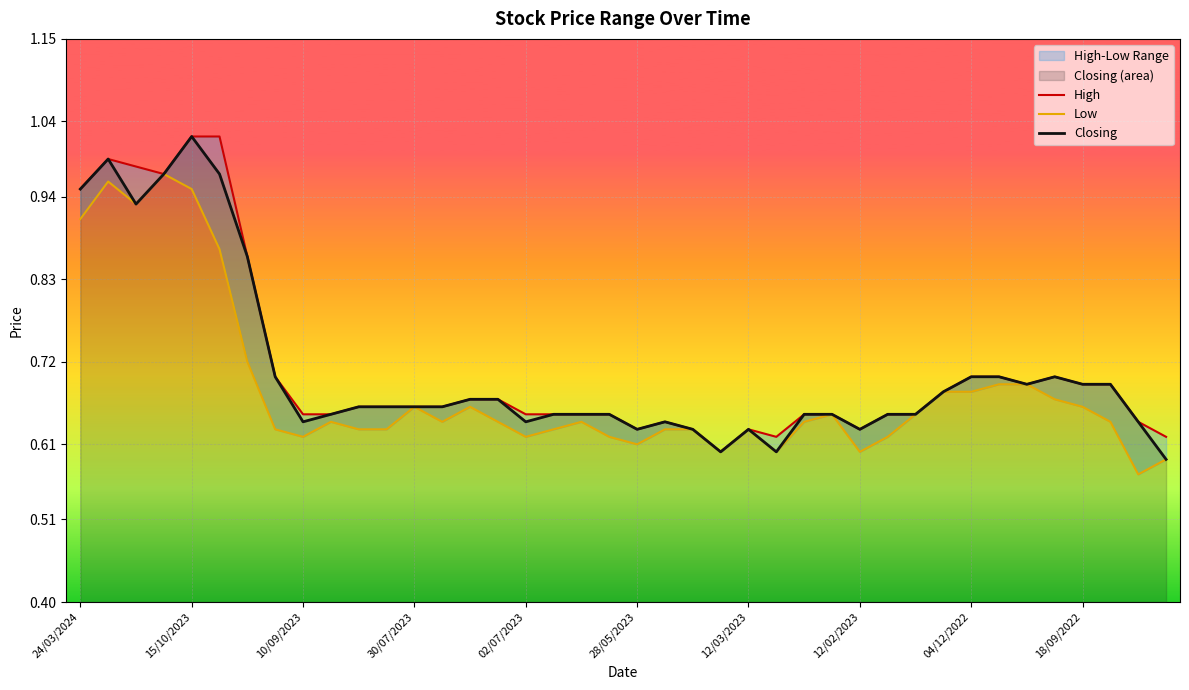

What is the difference between the maximum and minimum values in the Low series?

0.4